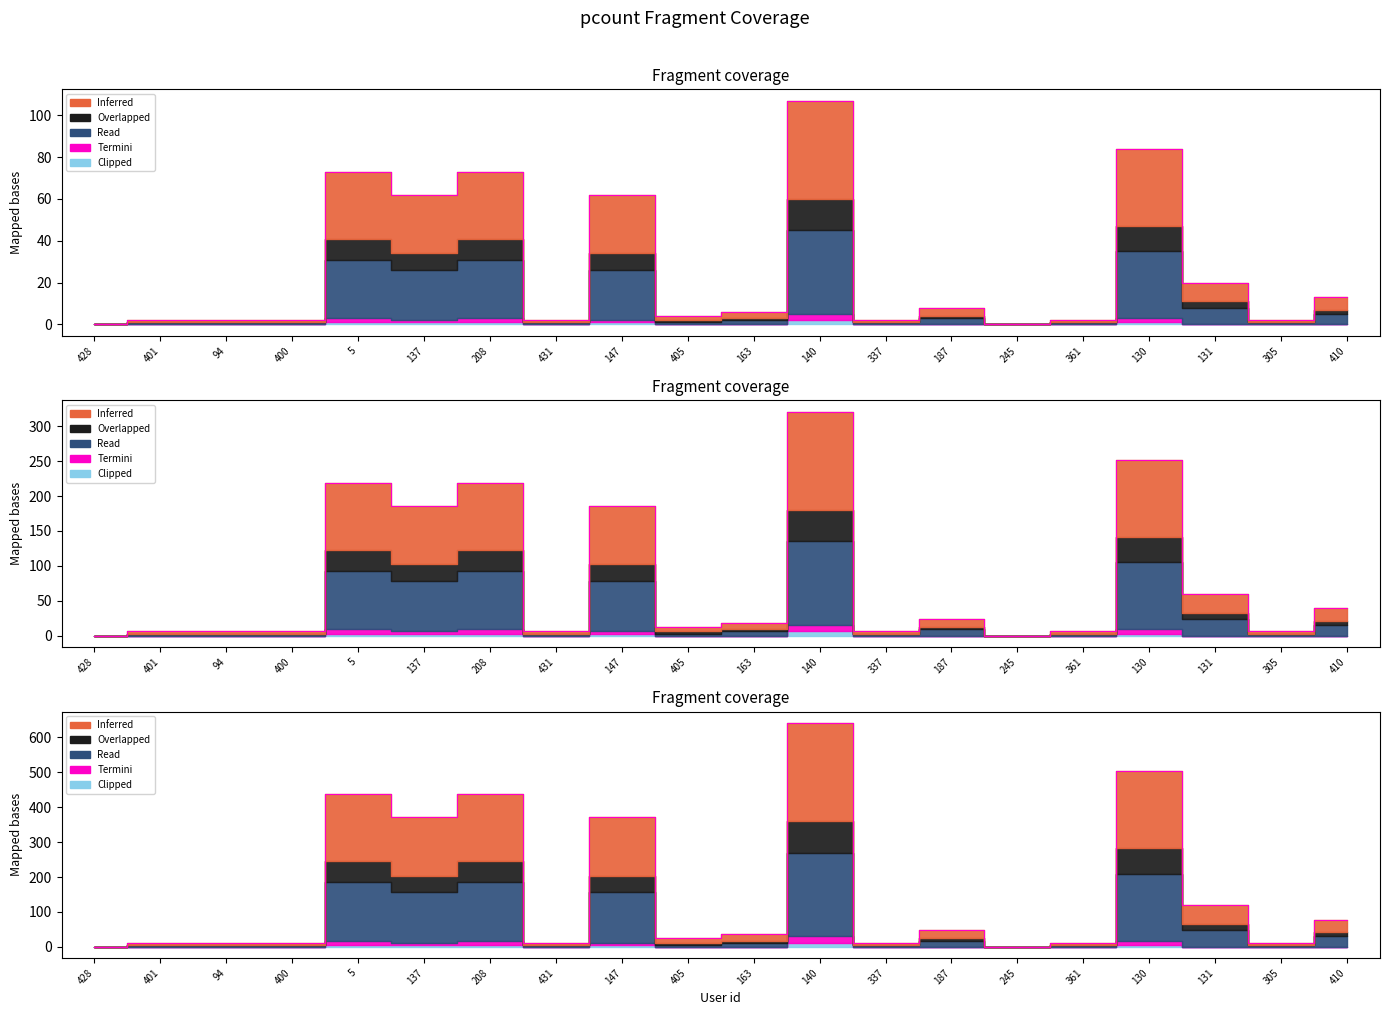

What is the total value across all series at 361?

20